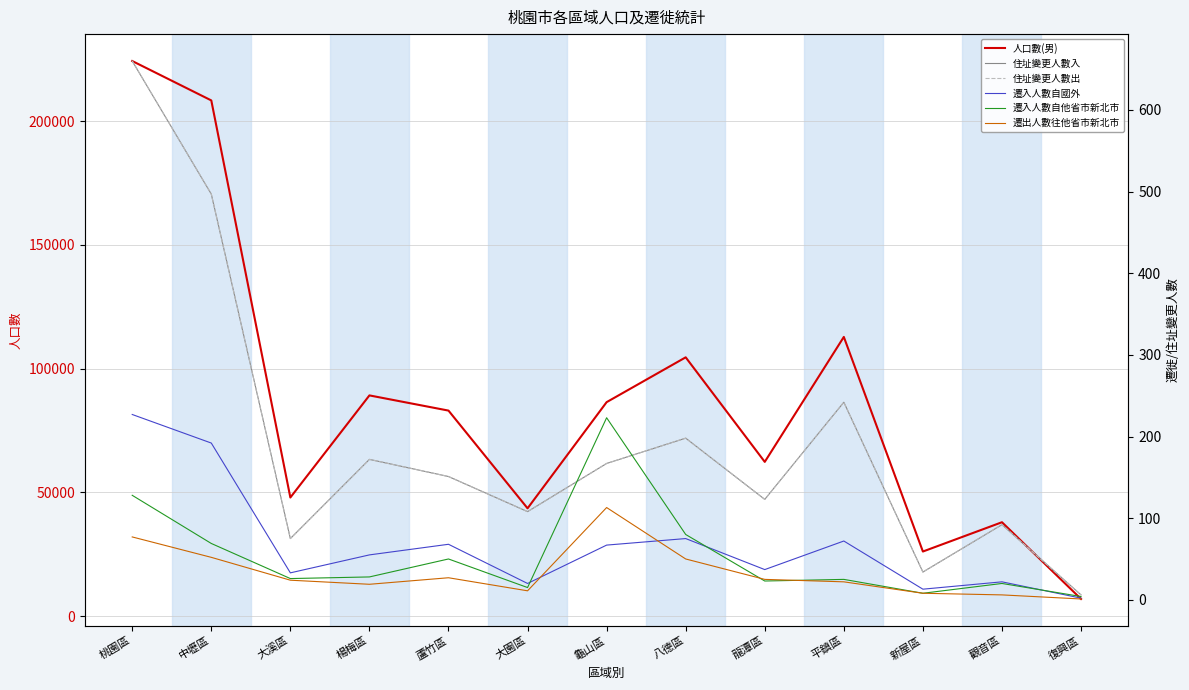

Between 桃園區 and 觀音區, which is larger?

桃園區